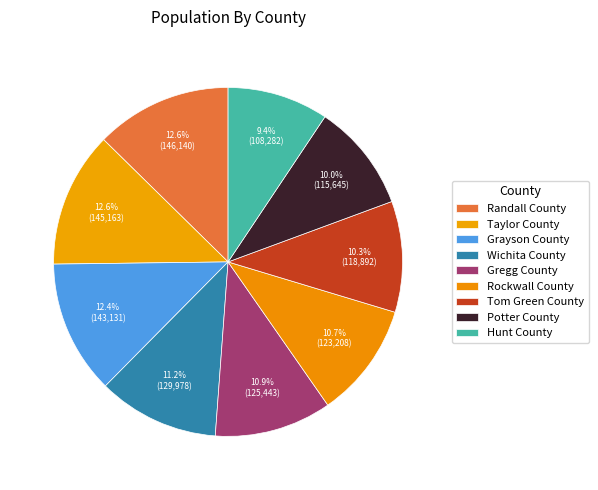

How many segments does this pie chart have?

9